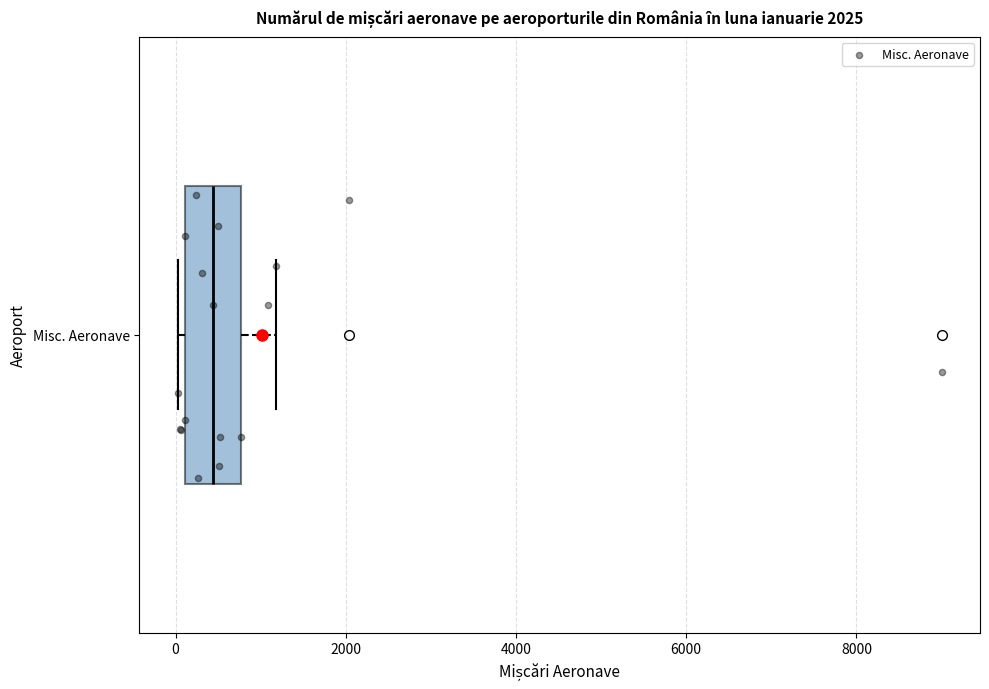

Read this box plot against the x-axis: the position of the median line, the range covered by the box, and the ends of both whiskers. The values are not printed on the chart, so give them approximately, as read against the axis.

median 400, box 200 to 800, whiskers 0 to 1200